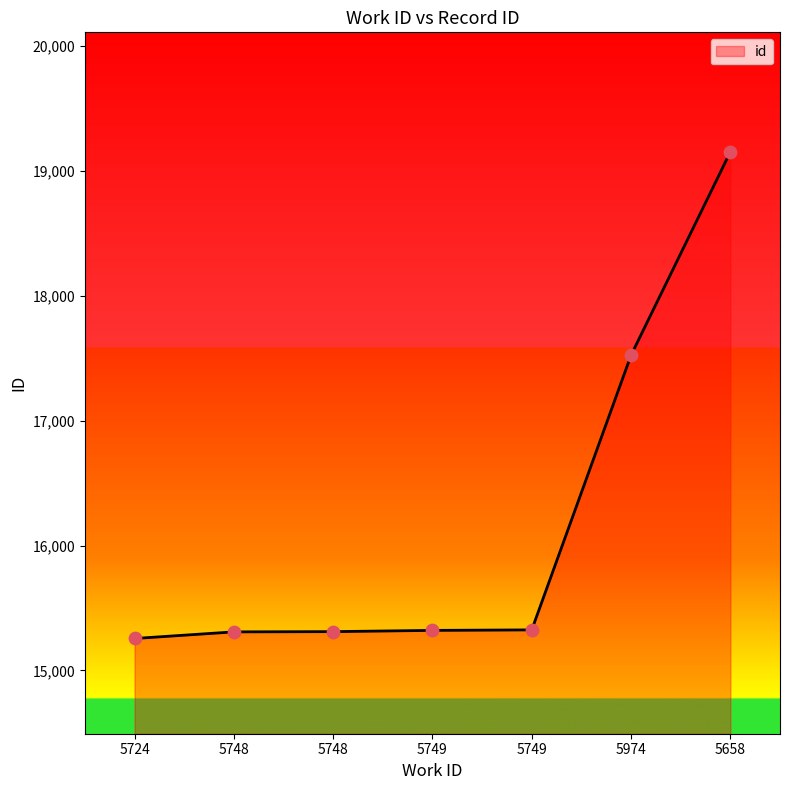

Which has a higher value, 5749 or 5724?

5749